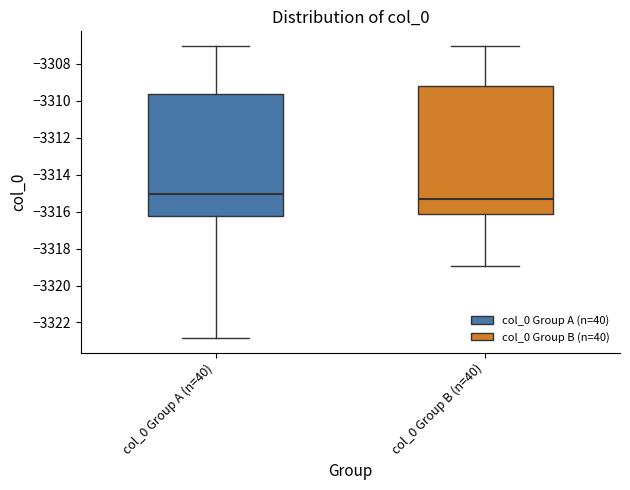

Reading left to right, transcribe this box plot: for each box, give where its median line is, the range the box spans, and where its two whiskers end, as read against the y-axis. The values are not printed on the chart, so give them approximately, as read against the axis.

col_0 Group A (n=40): median -3315.0, box -3316.2 to -3309.6, whiskers -3322.8 to -3307.0
col_0 Group B (n=40): median -3315.4, box -3316.2 to -3309.2, whiskers -3319.0 to -3307.0